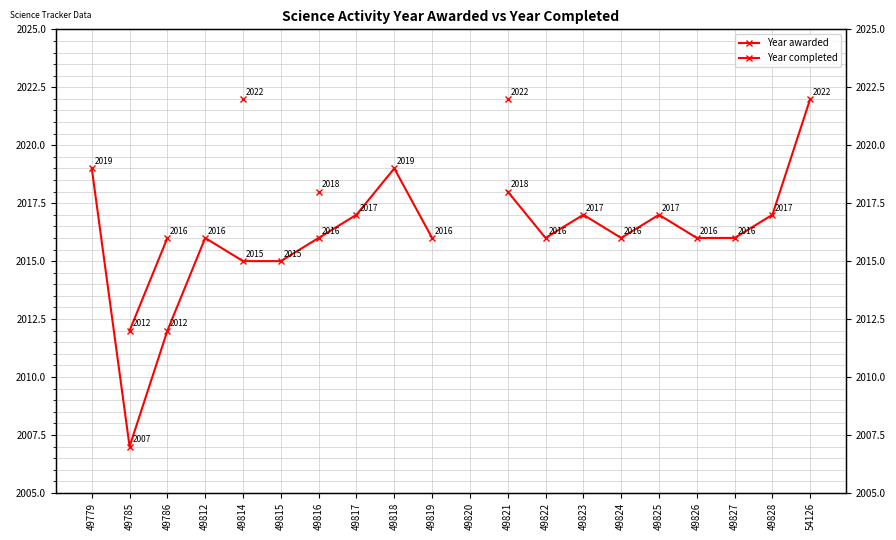

How many positive values does the Year awarded series have?

19